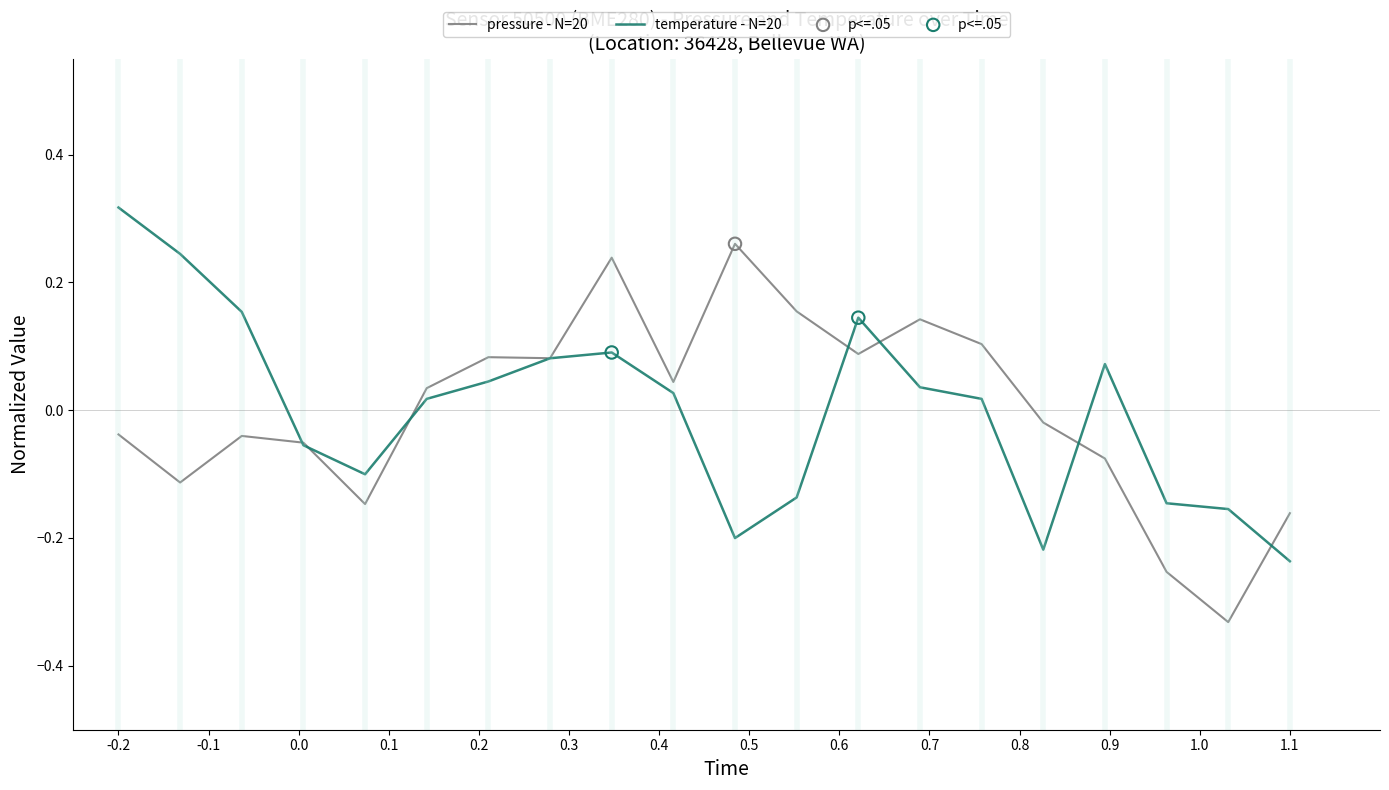

List the series in order of their peak value, highest first.

temperature - N=20, pressure - N=20